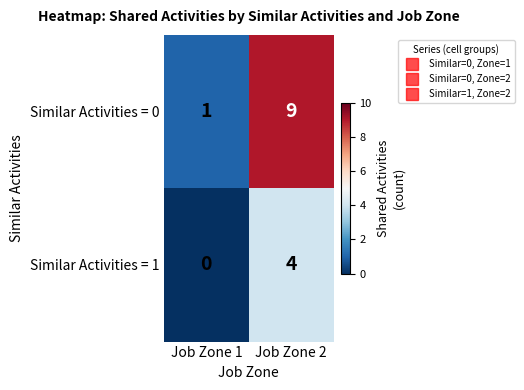

Which series has the largest range (max minus min)?

Similar Activities = 0